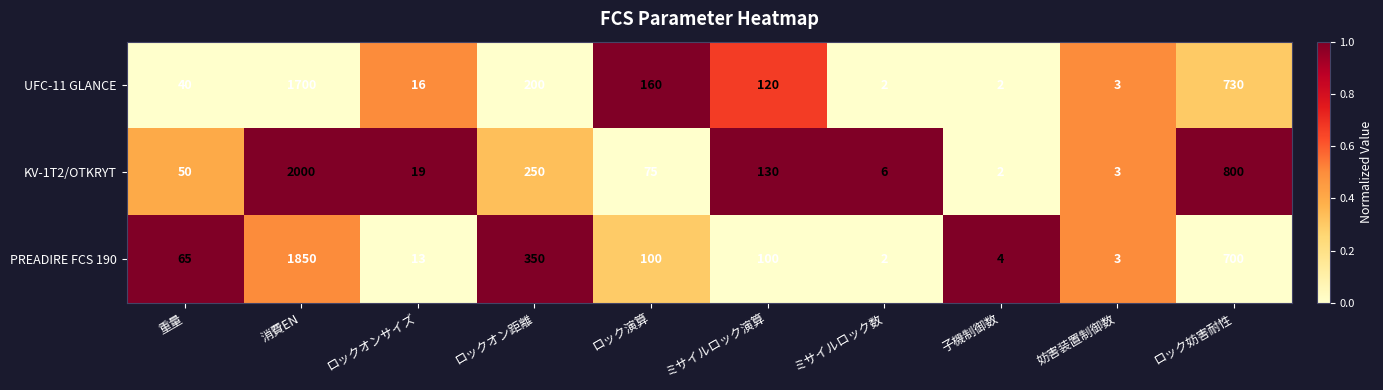

Rank the series at ロックオン距離 from highest to lowest value.

PREADIRE FCS 190, KV-1T2/OTKRYT, UFC-11 GLANCE